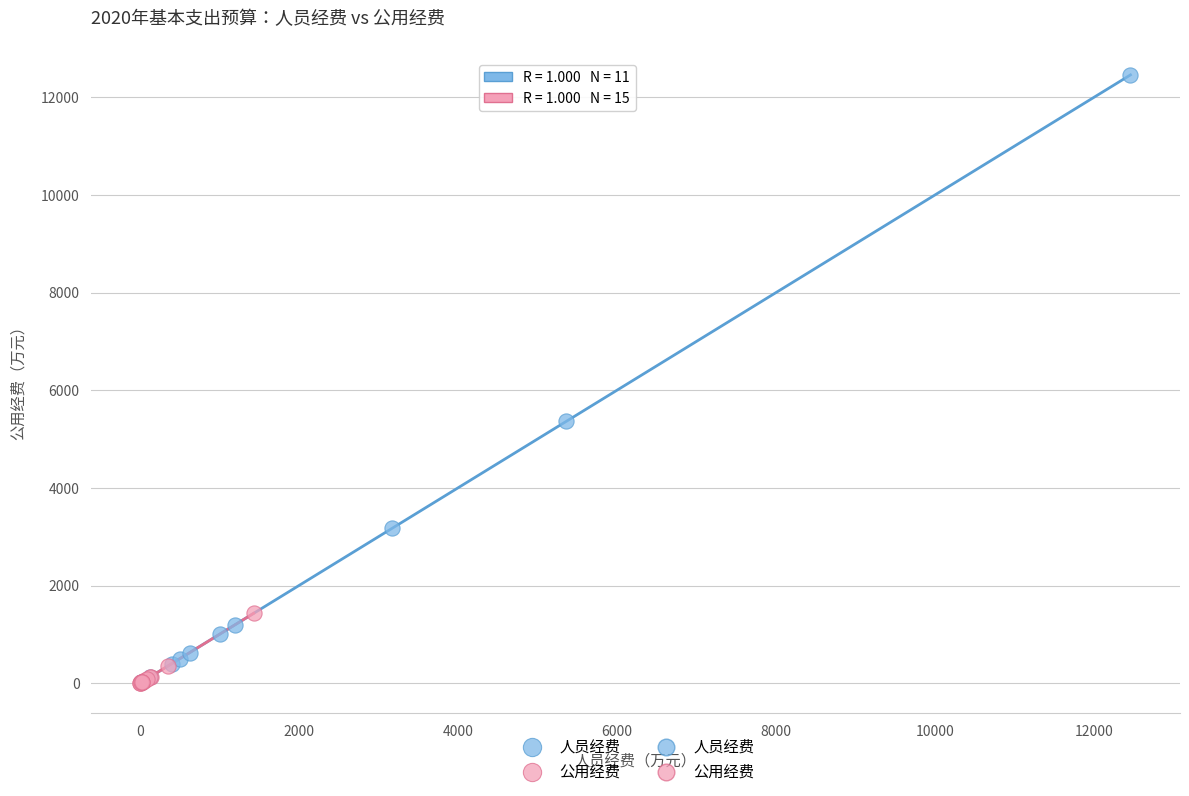

Which series has the widest spread of Y values?

人员经费